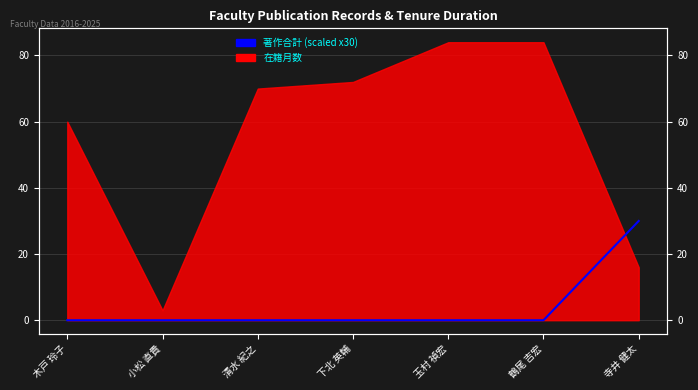

True or false: the data has more than 1 interior local peaks.

False